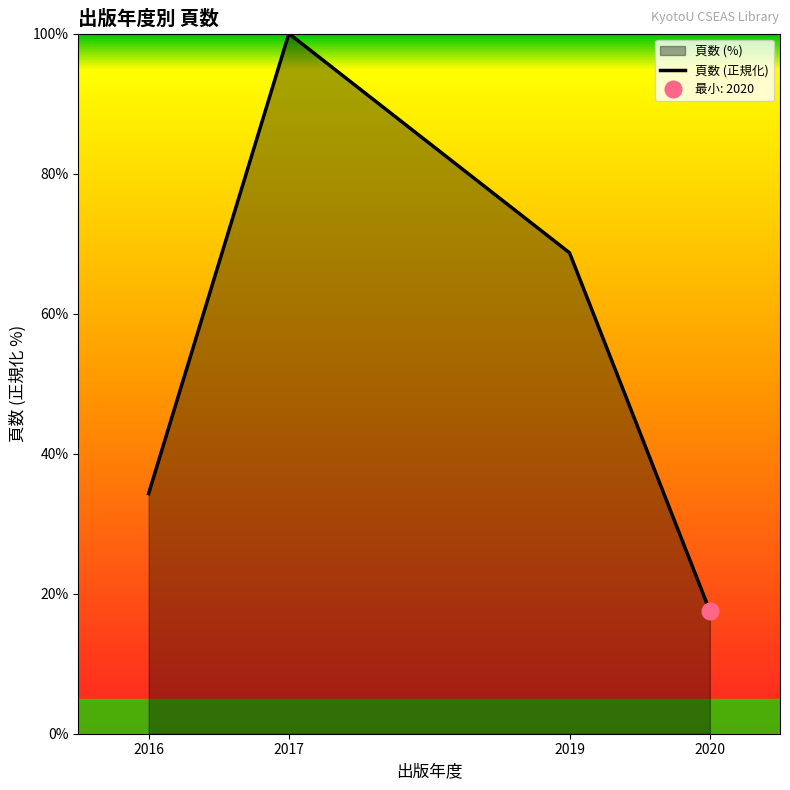

What is the maximum value shown in the chart?

100.0